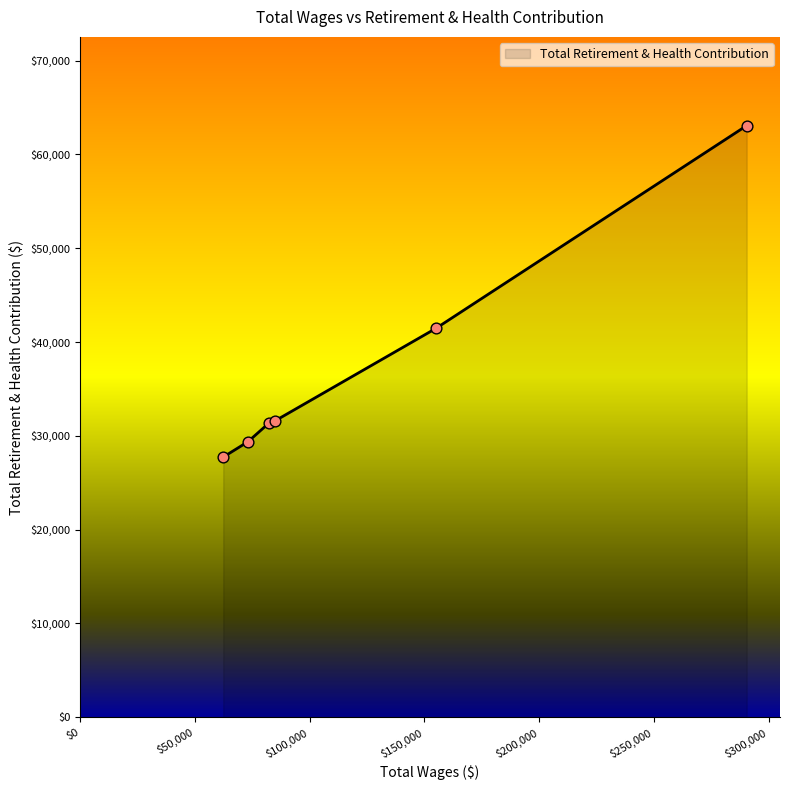

What is the difference between the second highest and minimum values?

13717